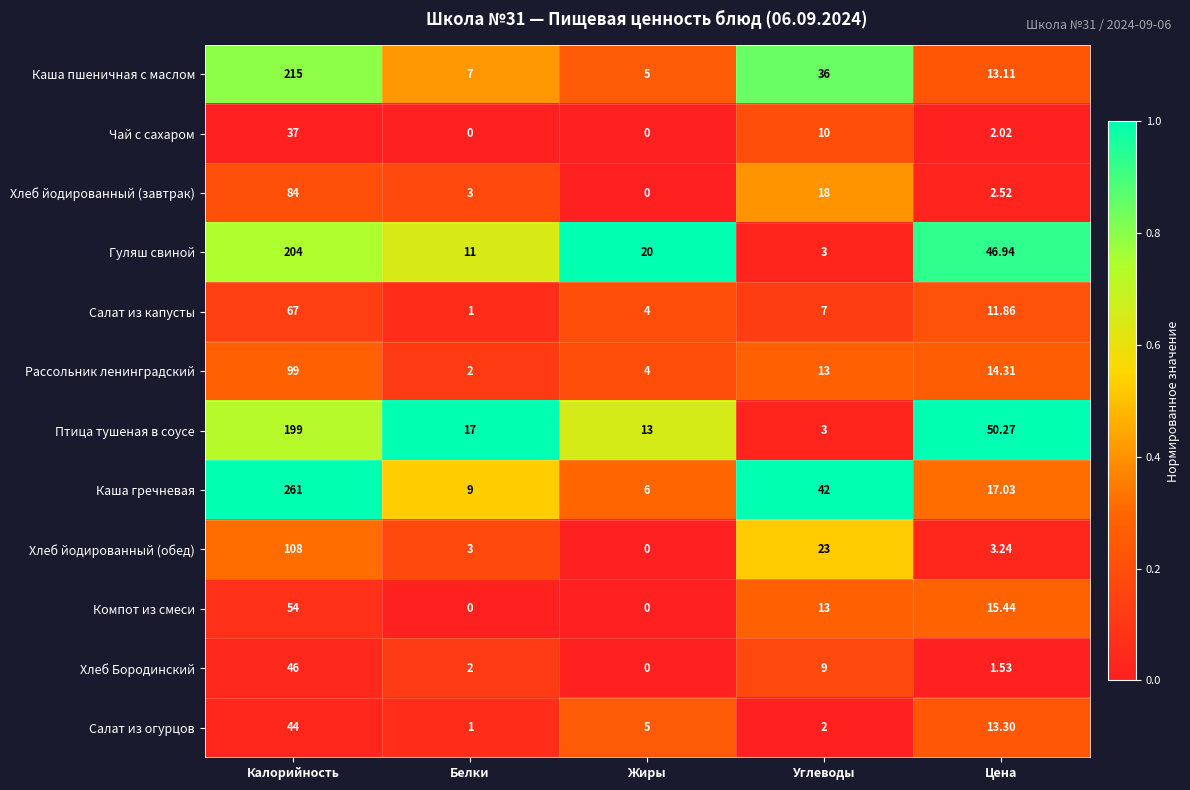

Between Калорийность and Белки, which series saw the biggest shift?

Каша гречневая